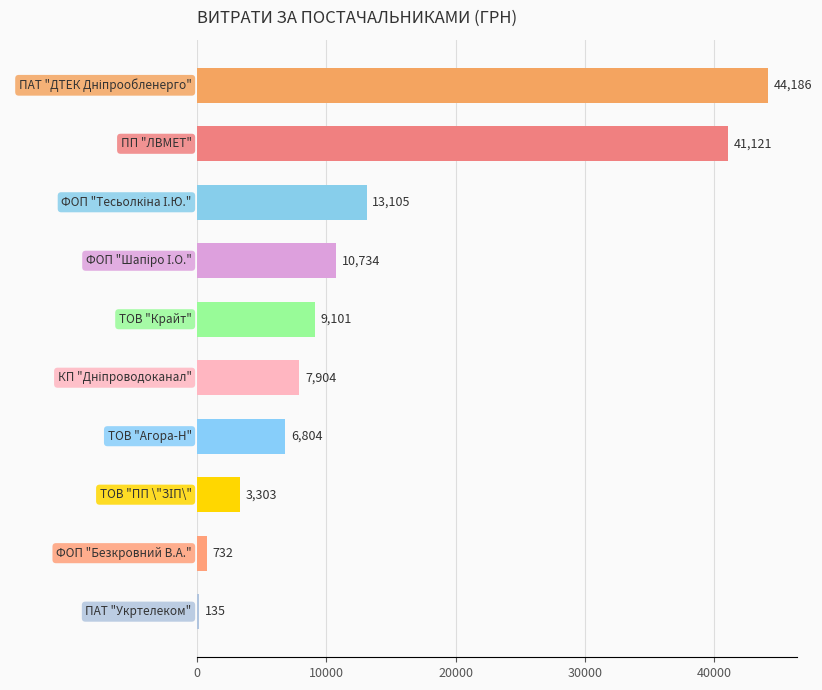

What is the maximum value shown in the chart?

44185.6